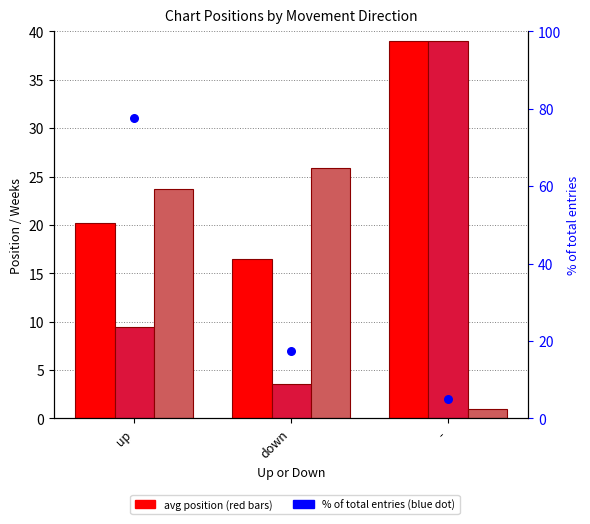

At which category is the sum across all series the highest?

up